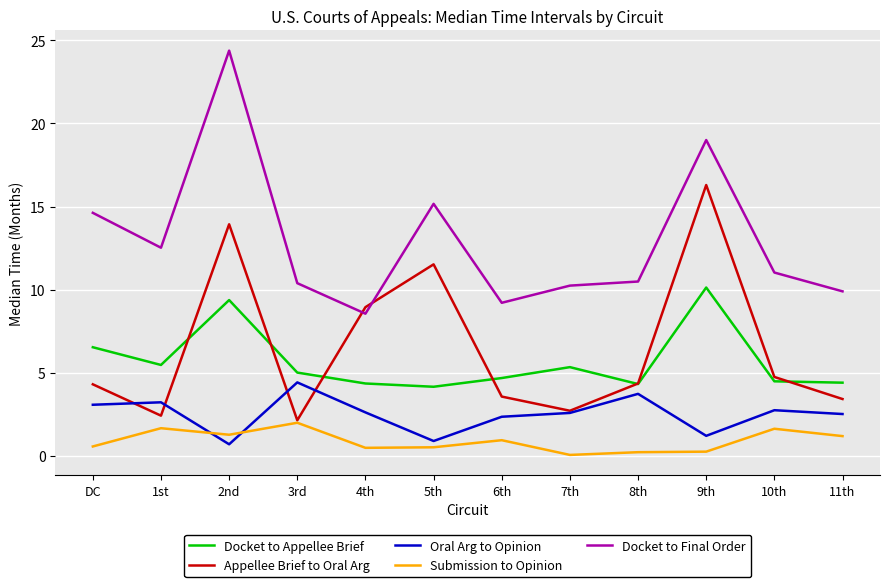

Rank the series by their maximum value, from lowest to highest.

Submission to Opinion, Oral Arg to Opinion, Docket to Appellee Brief, Appellee Brief to Oral Arg, Docket to Final Order